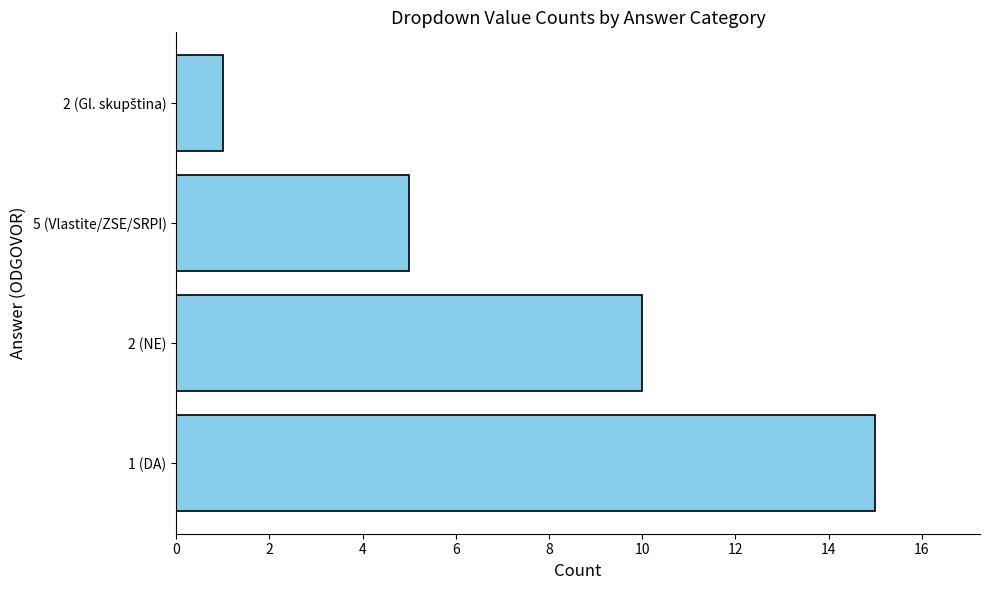

Where is the data nearest to the value 8?

2 (NE)